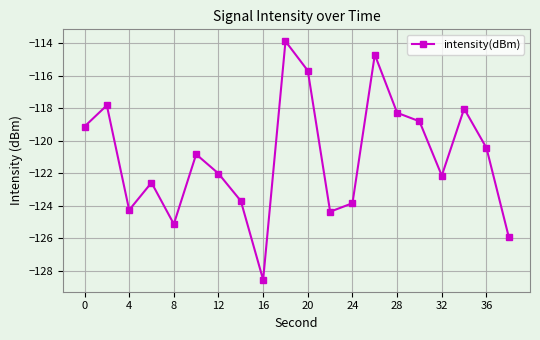

How many points are higher than both their immediate neighbors (excluding endpoints)?

6